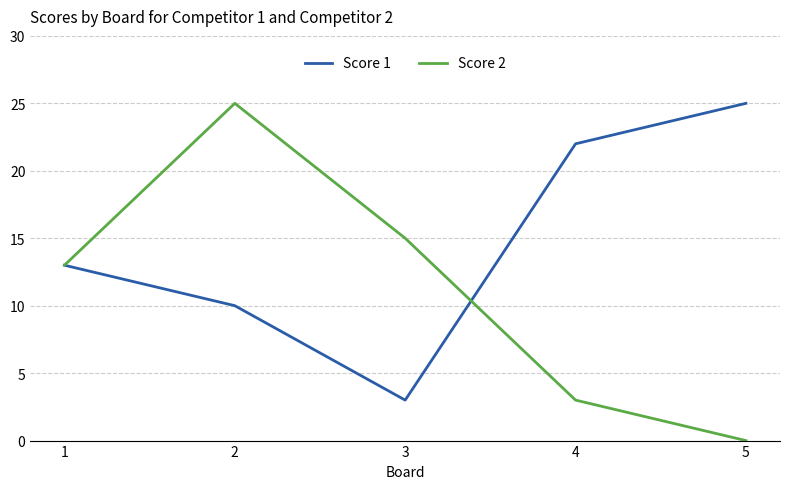

Which series has the largest total across all categories?

Score 1